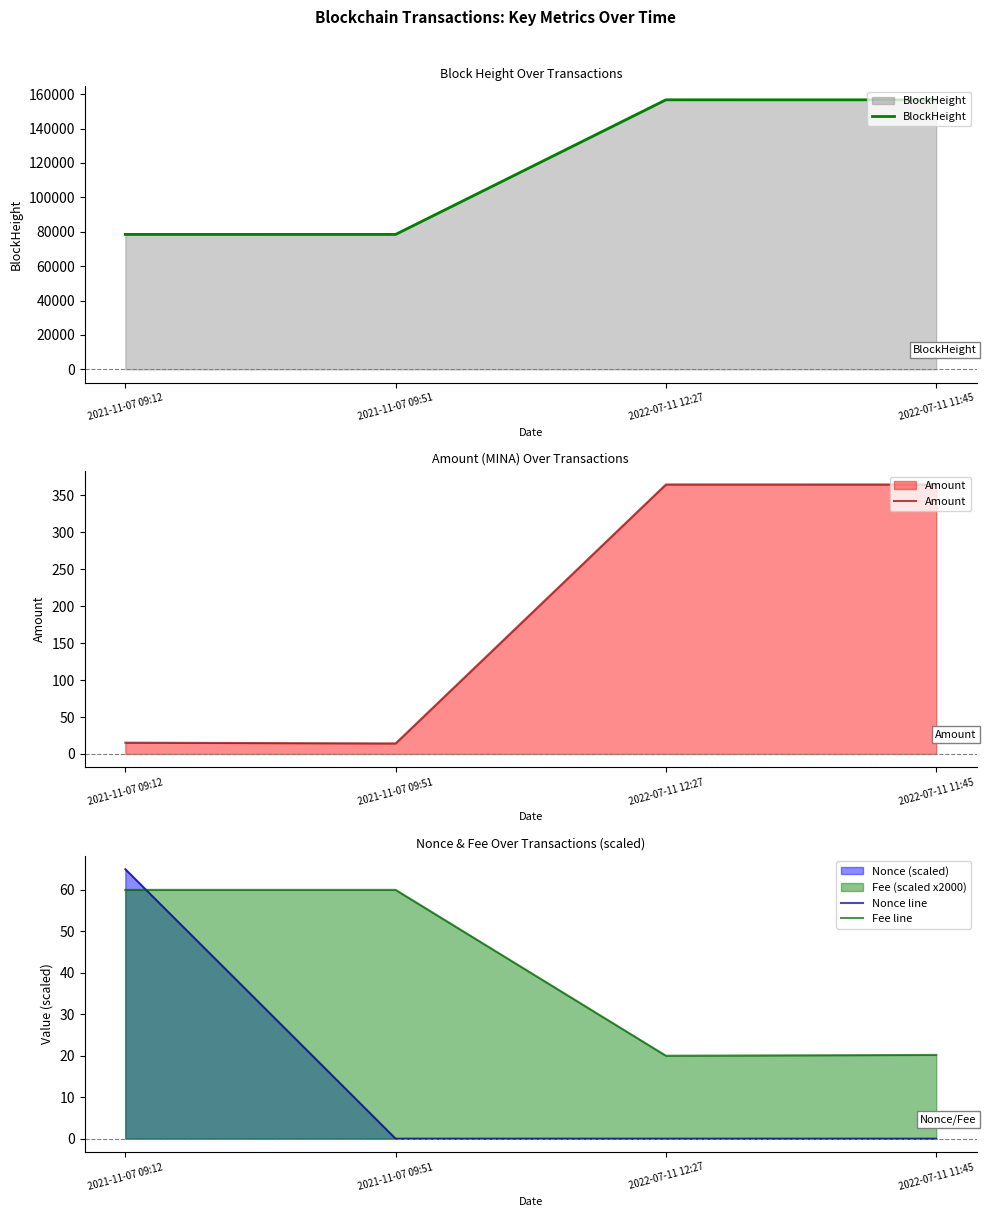

What is the label of the 2nd point from the right?

2022-07-11 12:27